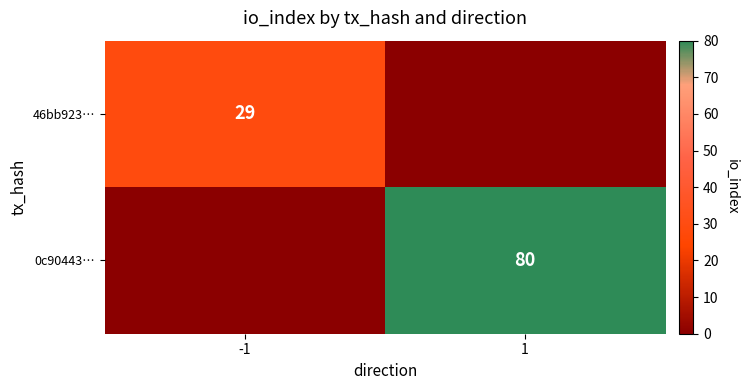

What is the greatest value displayed?

80